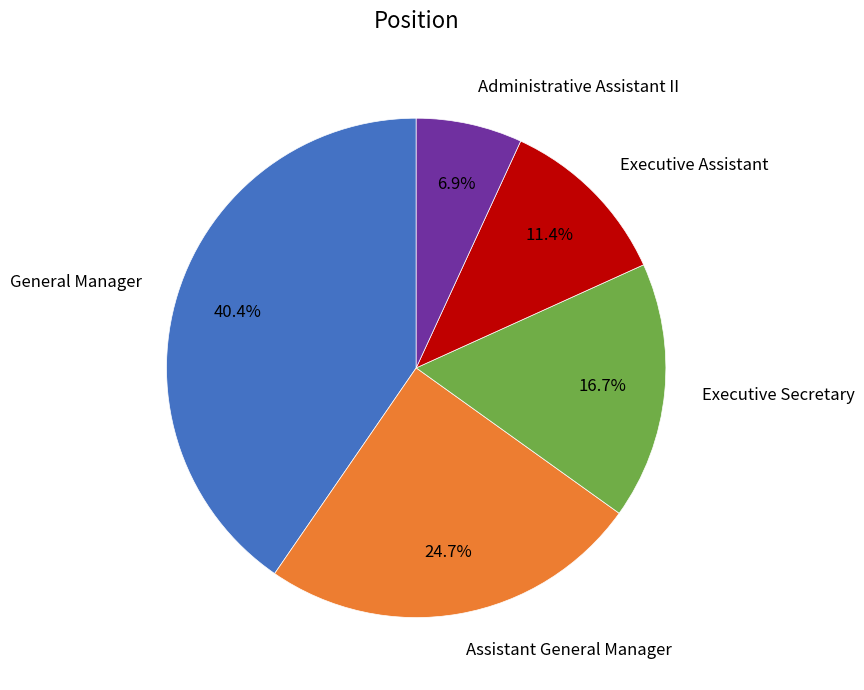

To the nearest percent, what is the difference between the Executive Secretary and General Manager slice percentages?

24%